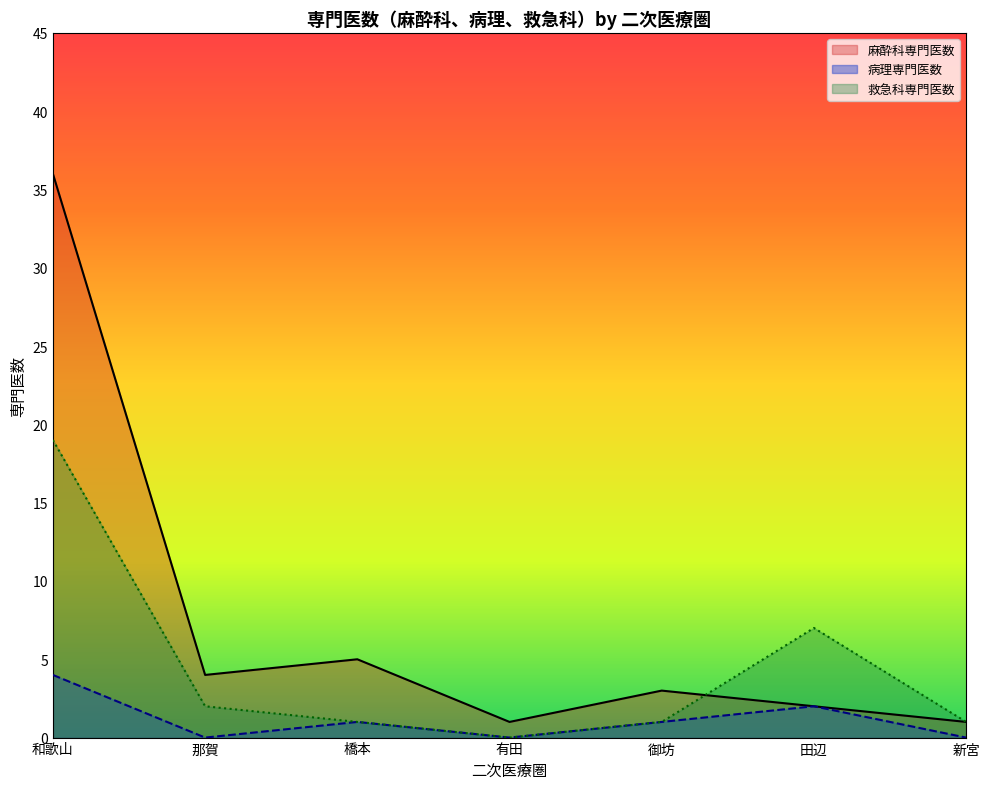

True or false: 病理専門医数 has a value of 0 at 那賀.

True